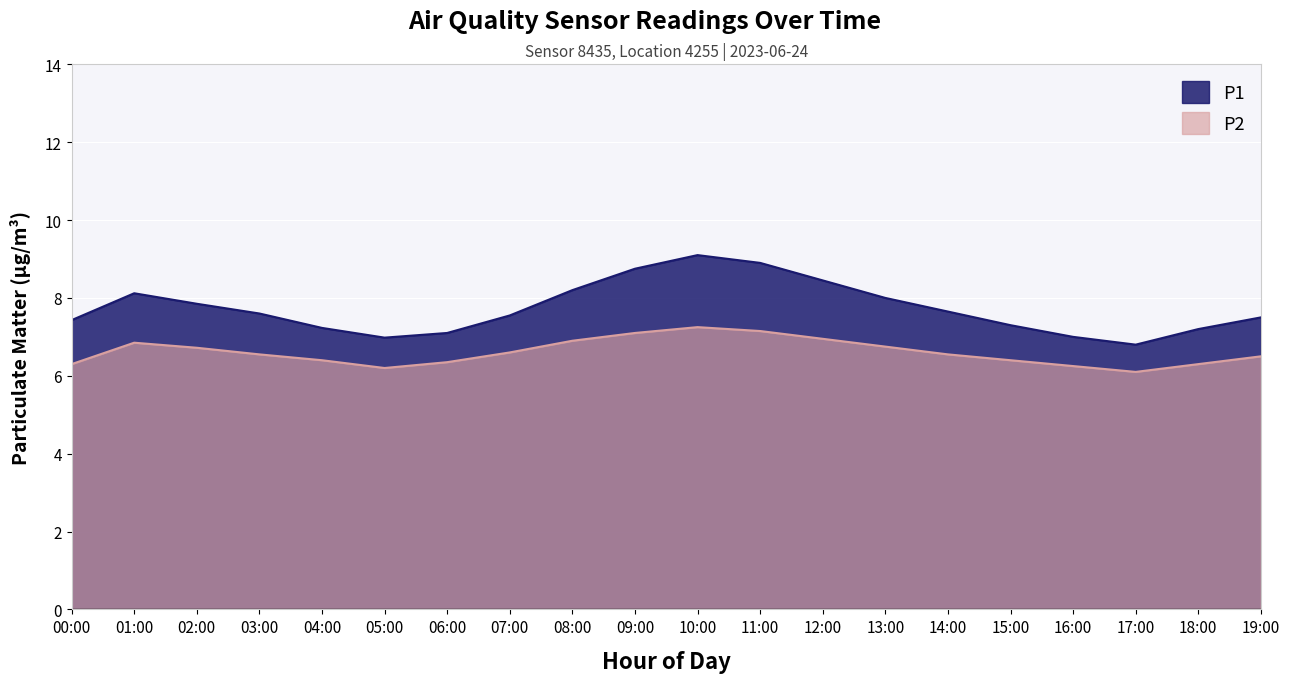

What position from the right is 00:00?

20